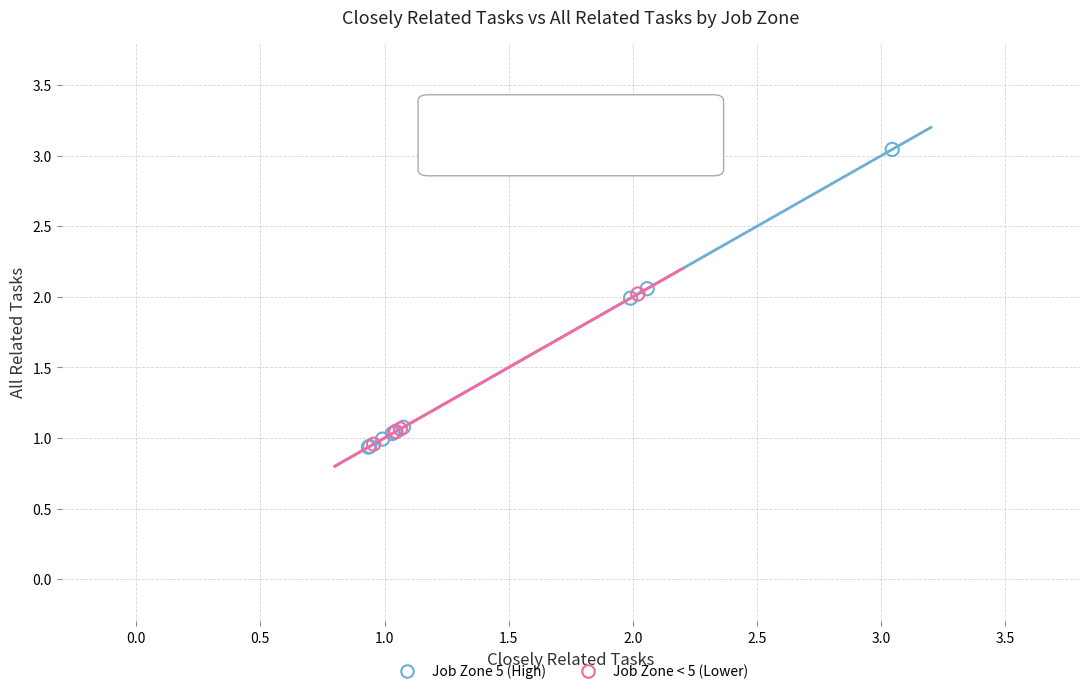

Which series contains the highest Y value?

Job Zone 5 (High)